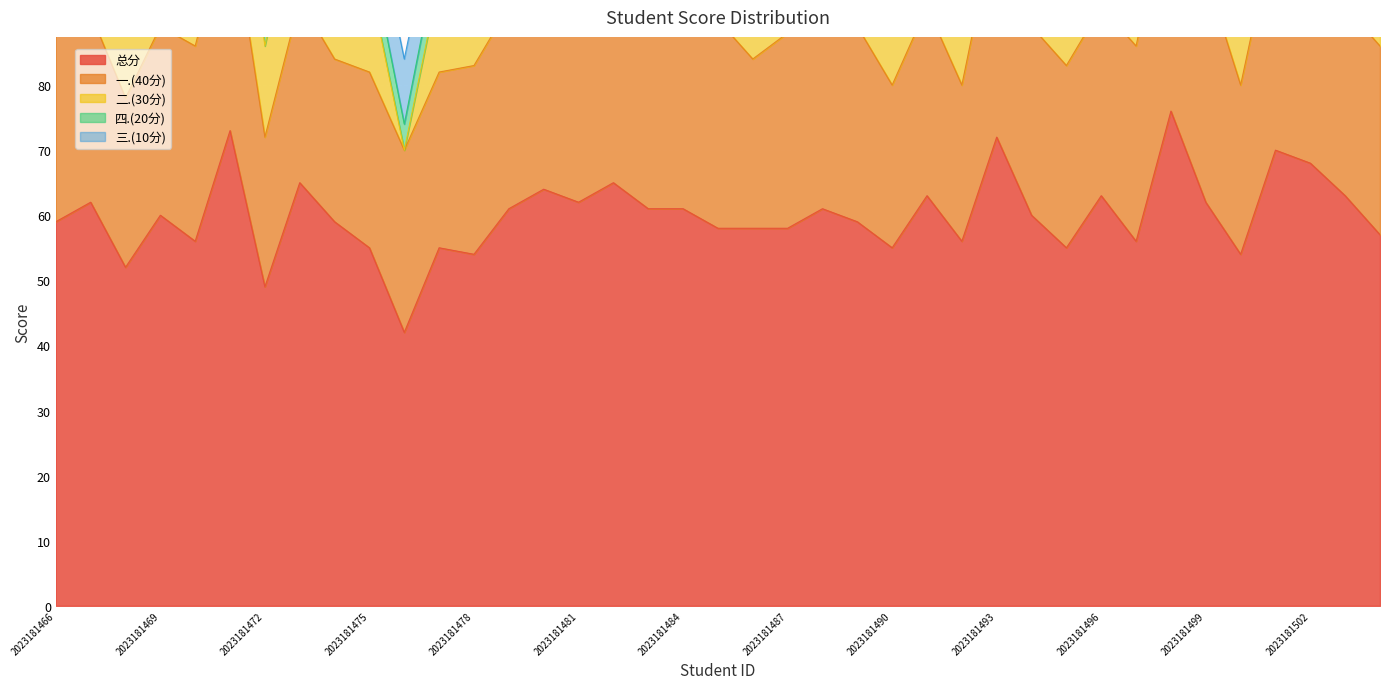

How many distinct data groups are displayed?

5